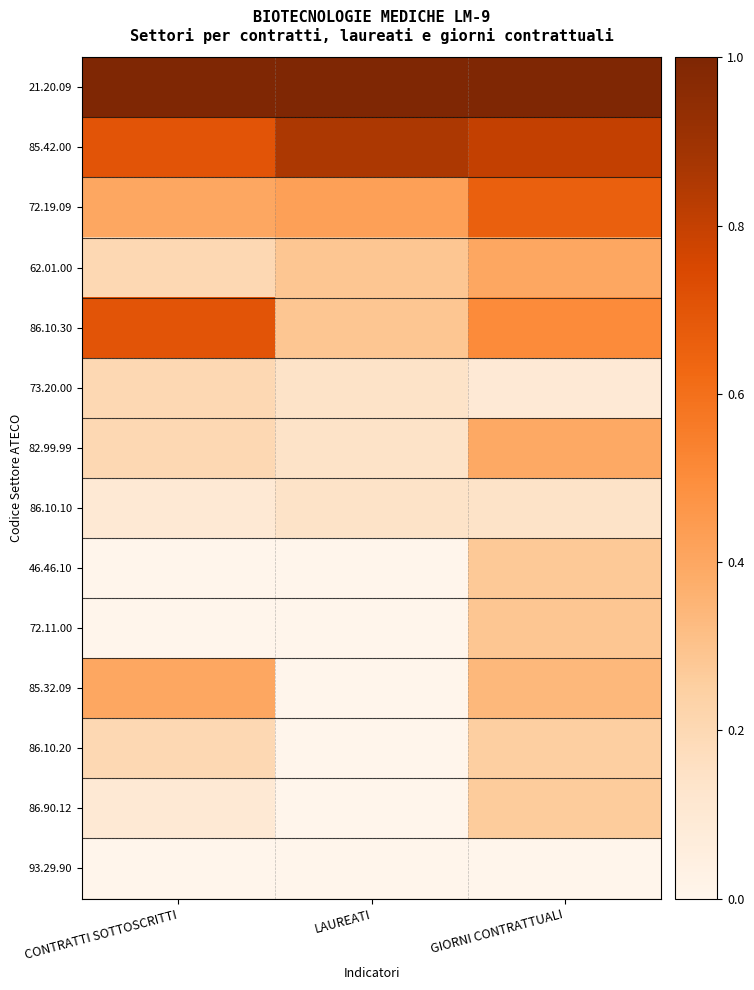

Which series has the largest range (max minus min)?

86.10.30